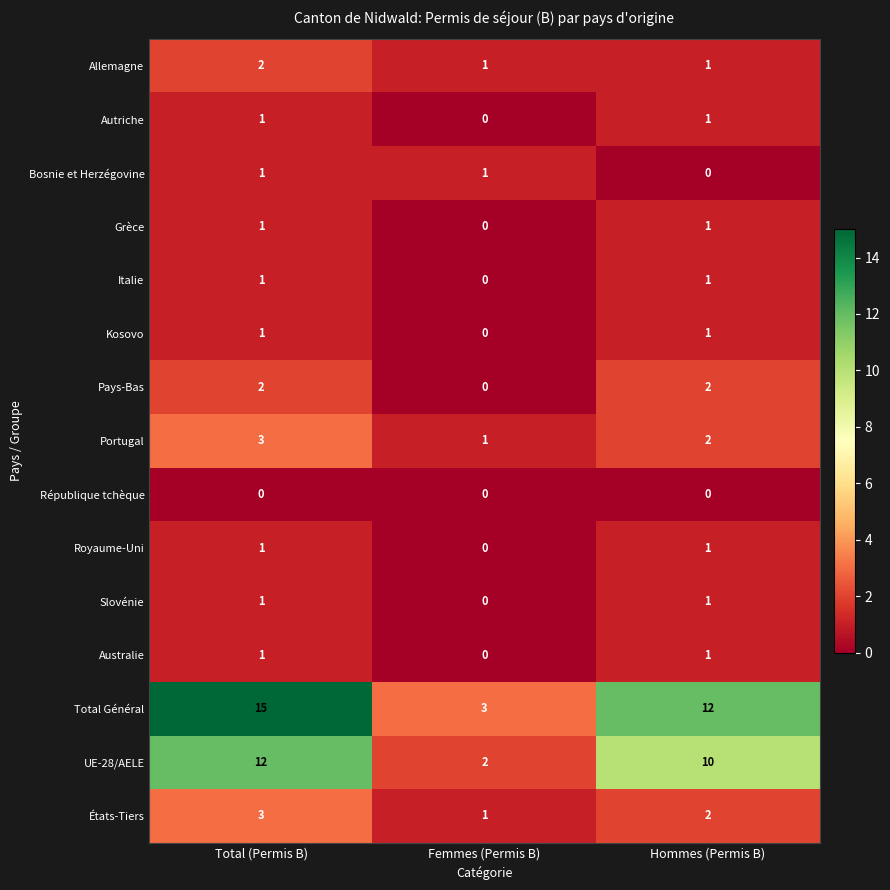

At which category is the sum across all series the highest?

Total (Permis B)